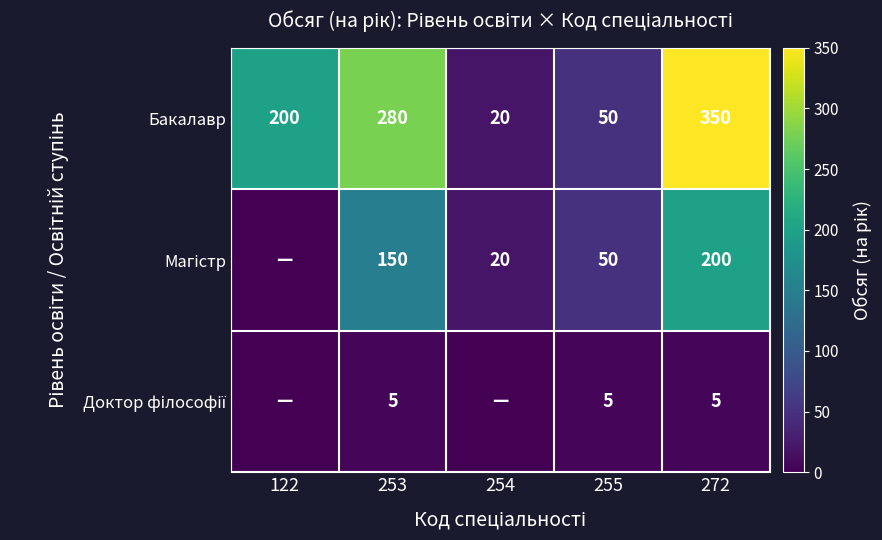

The Бакалавр series shows 604 at 272. True or false?

False